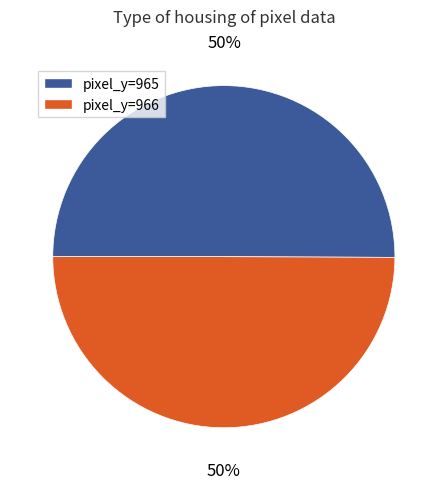

How many slices are in this pie chart?

2